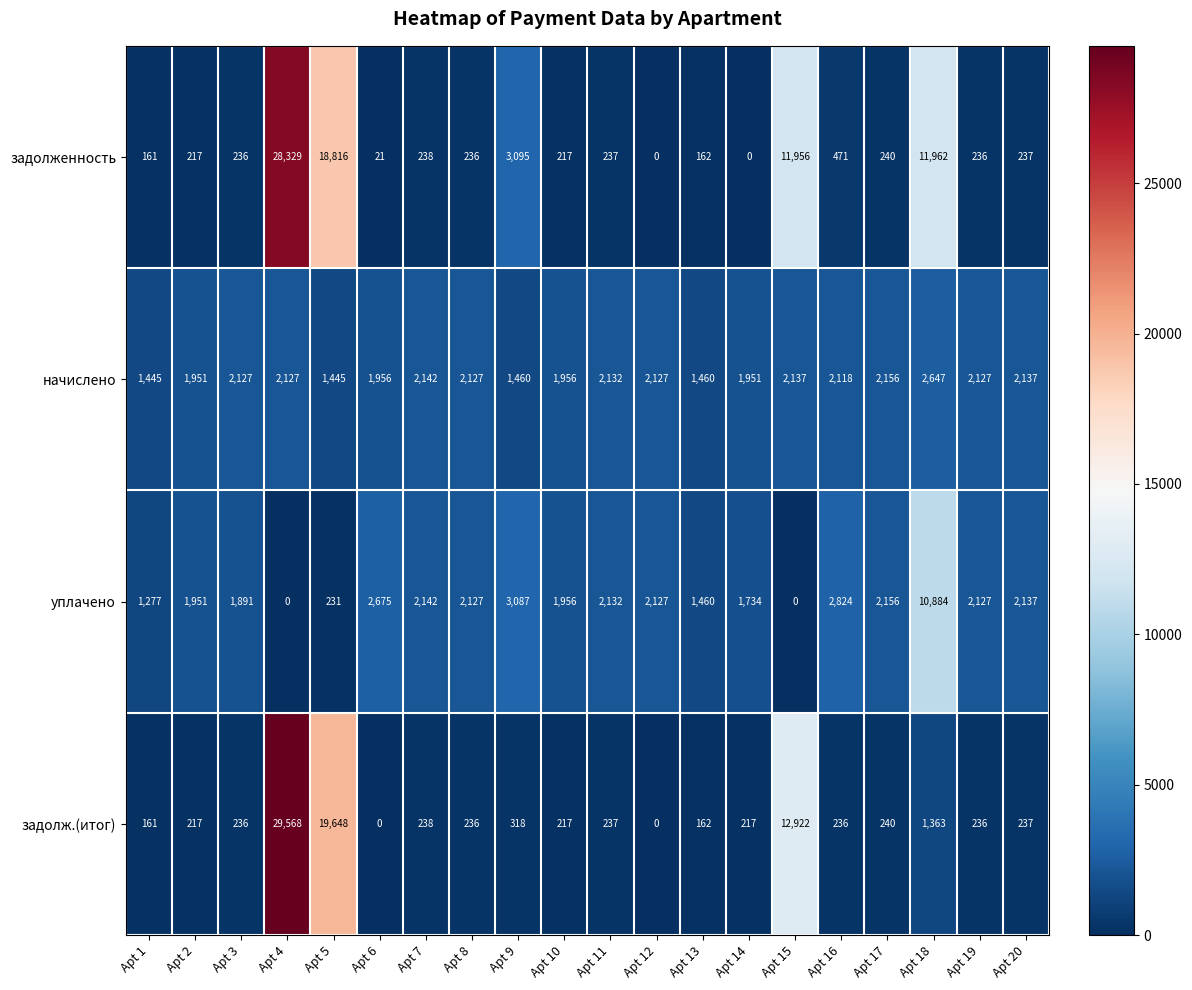

Which category has the highest value in the начислено series?

Apt 18